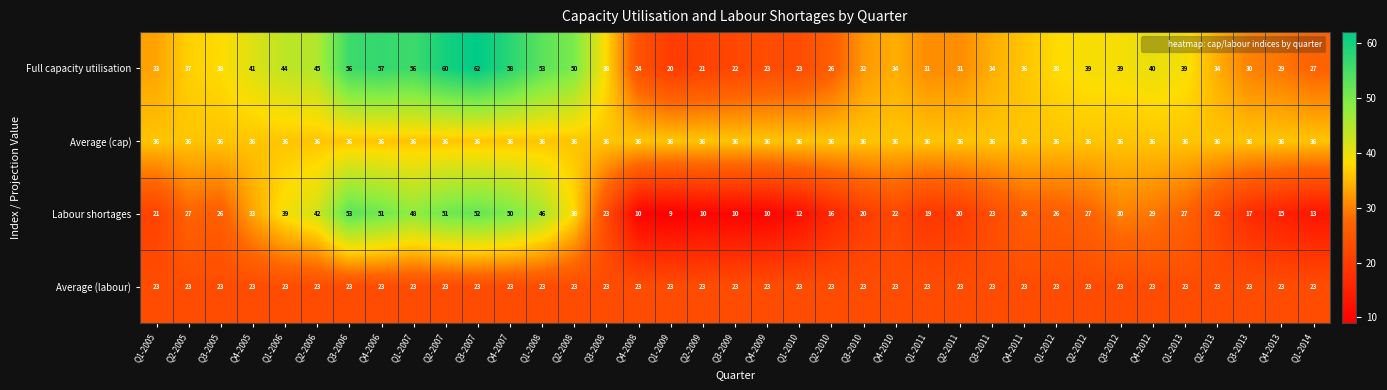

Which label corresponds to the largest value in the chart?

Q3-2007